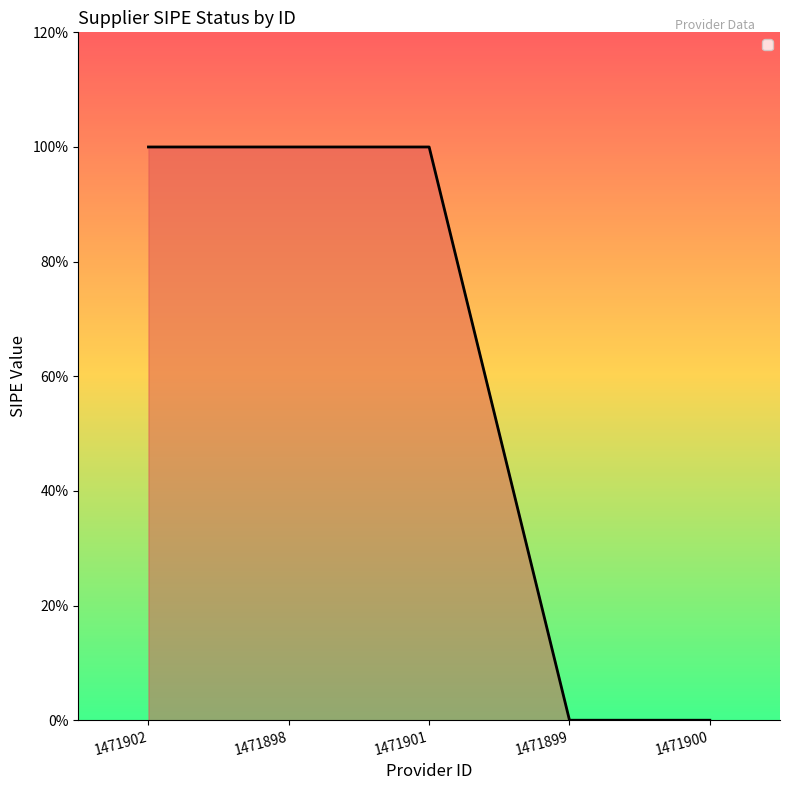

Does the chart display data point markers on the line(s)?

No